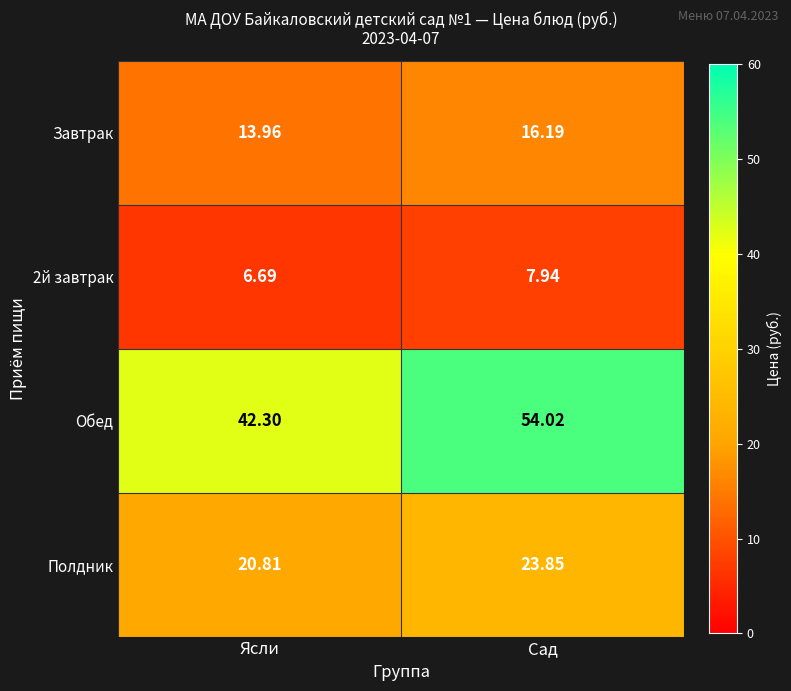

How many series are shown in this chart?

4